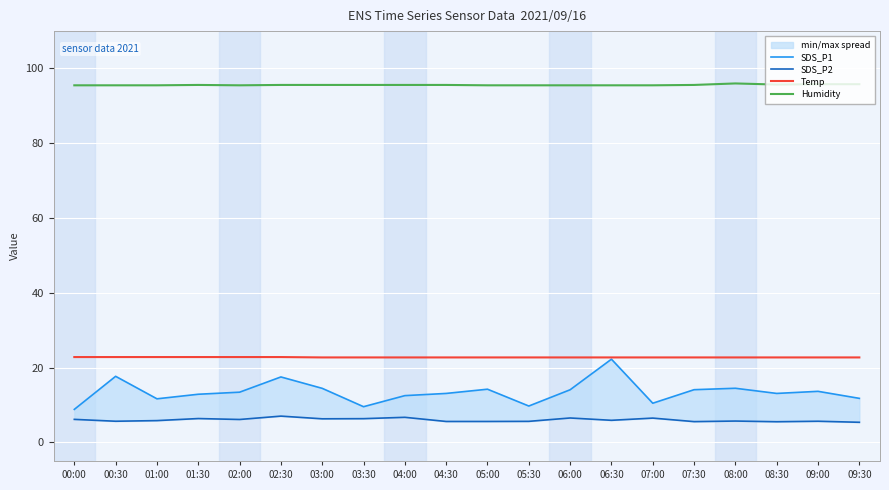

Which series has the widest spread of values?

SDS_P1